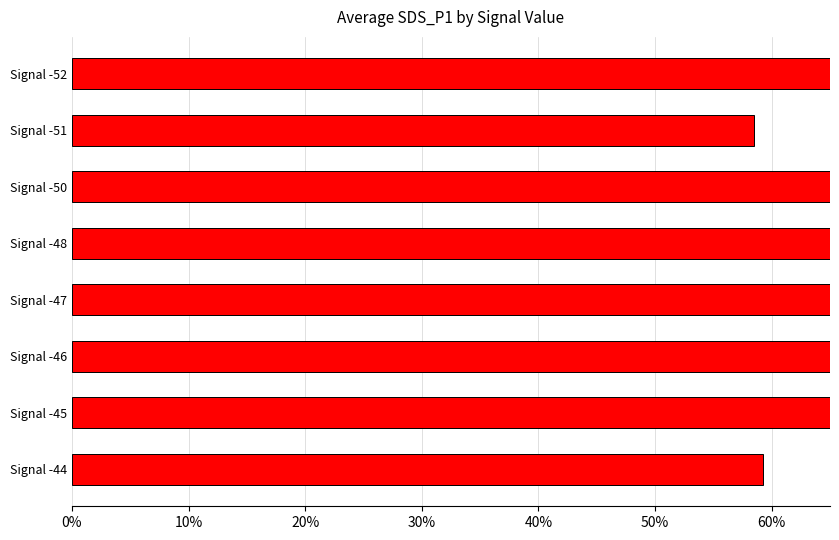

What is the difference between the second highest and minimum values?

0.4